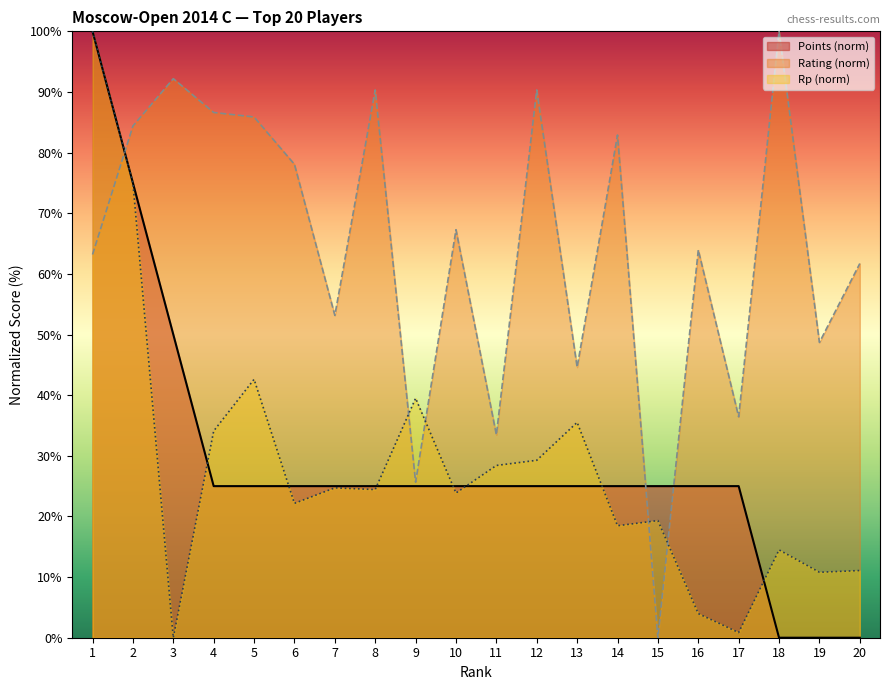

Does the chart have visible grid lines?

No